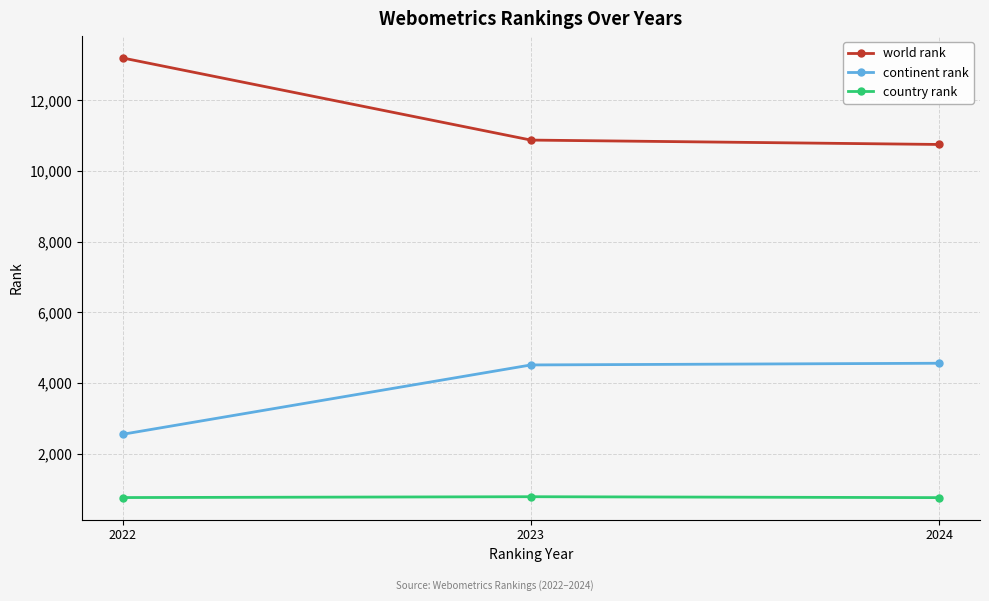

How many lines are shown in the chart?

3